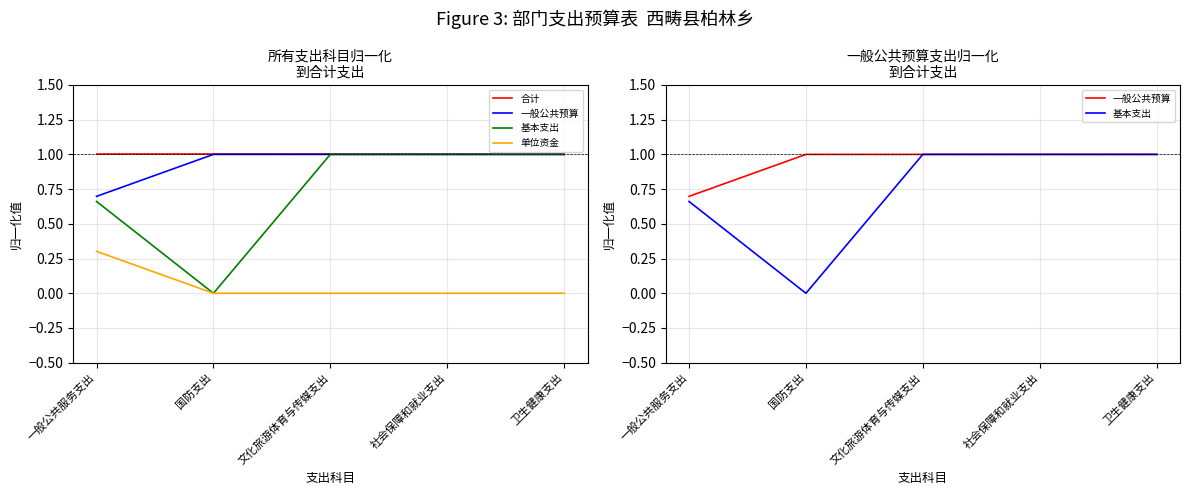

What are all the series names shown in the legend?

合计, 一般公共预算, 基本支出, 单位资金